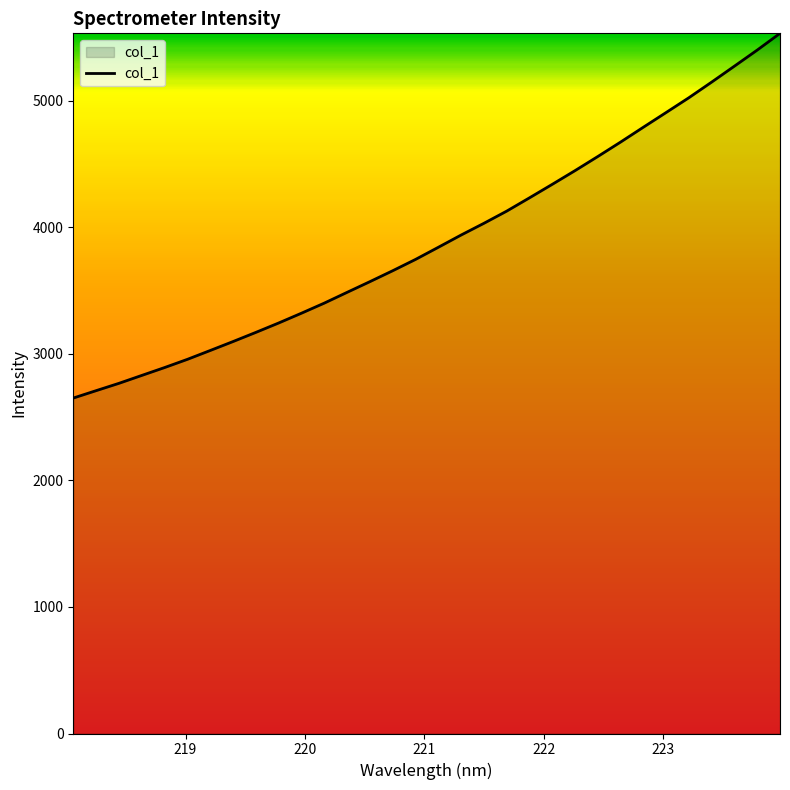

Reading left to right, list all the values displayed in this chart.

2650.6	2709.1	2767.0	2829.4	2891.6	2956.5	3026.4	3097.1	3169.5	3243.7	3321.2	3400.8	3485.9	3570.4	3656.7	3745.9	3841.8	3938.7	4031.3	4127.5	4232.7	4339.3	4447.7	4559.3	4673.4	4790.7	4907.1	5024.0	5147.5	5273.6	5400.5	5532.7